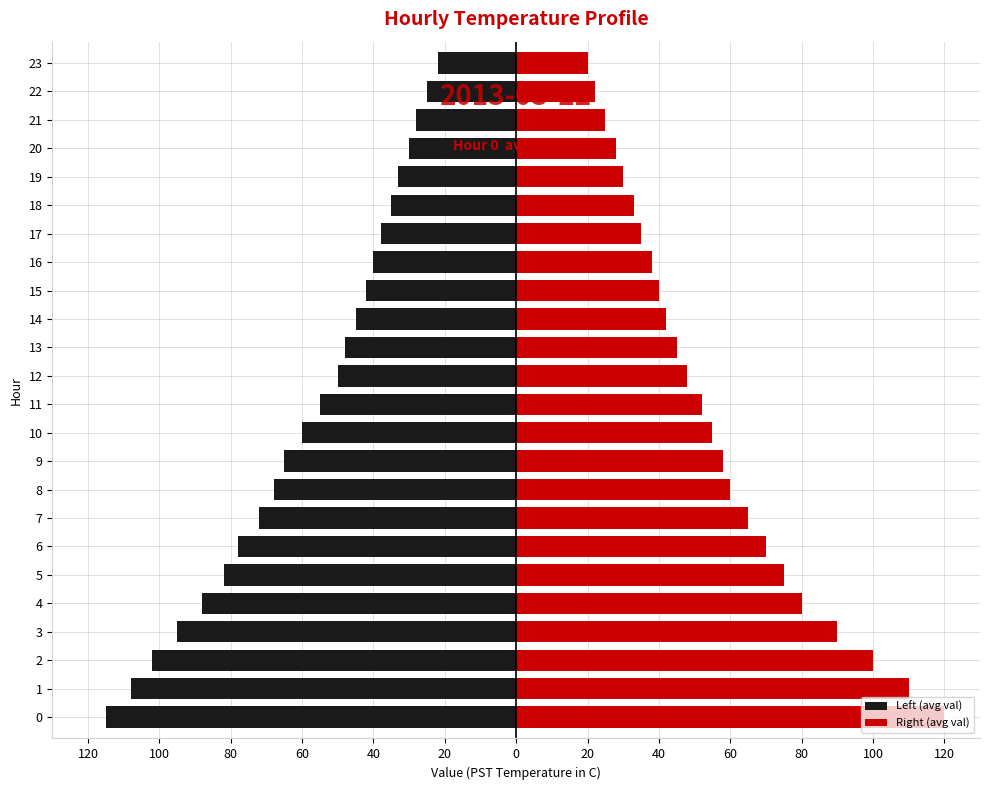

What is the average value of the Left (avg val) series?

-59.3